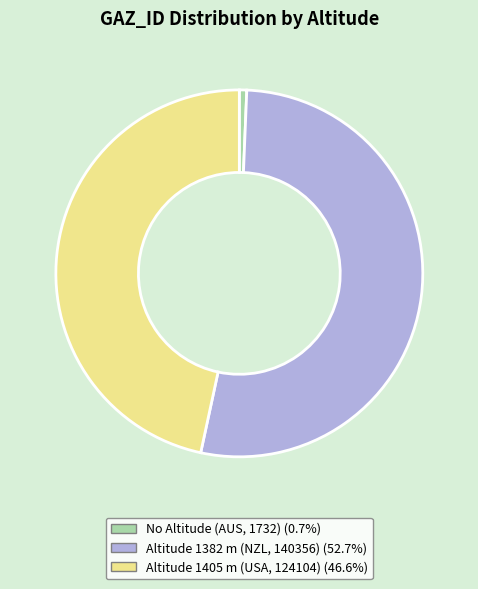

Is the sum of Altitude 1382 m (NZL, 140356) (52.7%) and Altitude 1405 m (USA, 124104) (46.6%) greater than half?

Yes